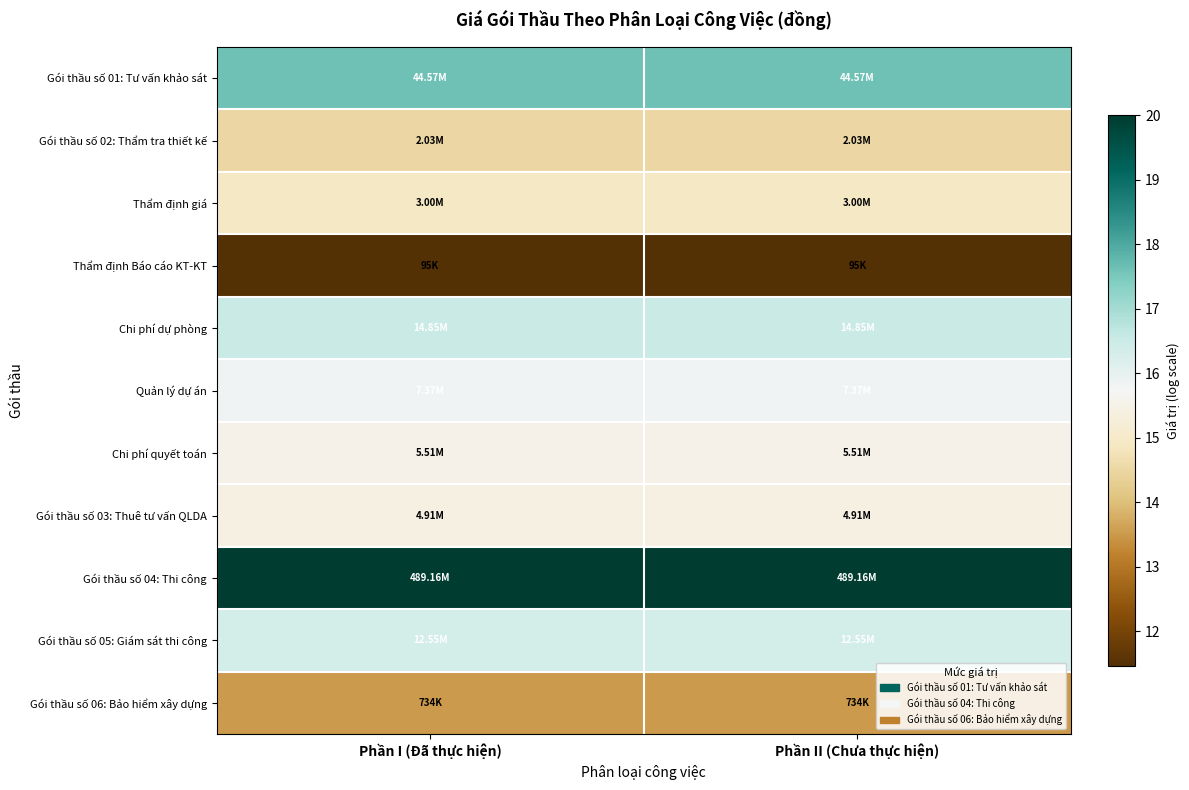

Reading left to right, transcribe all the data shown in this chart.

Gói thầu số 01: Tư vấn khảo sát: Phần I (Đã thực hiện)=17.6	Phần II (Chưa thực hiện)=17.6
Gói thầu số 02: Thẩm tra thiết kế: Phần I (Đã thực hiện)=14.5	Phần II (Chưa thực hiện)=14.5
Thẩm định giá: Phần I (Đã thực hiện)=14.9	Phần II (Chưa thực hiện)=14.9
Thẩm định Báo cáo KT-KT: Phần I (Đã thực hiện)=11.5	Phần II (Chưa thực hiện)=11.5
Chi phí dự phòng: Phần I (Đã thực hiện)=16.5	Phần II (Chưa thực hiện)=16.5
Quản lý dự án: Phần I (Đã thực hiện)=15.8	Phần II (Chưa thực hiện)=15.8
Chi phí quyết toán: Phần I (Đã thực hiện)=15.5	Phần II (Chưa thực hiện)=15.5
Gói thầu số 03: Thuê tư vấn QLDA: Phần I (Đã thực hiện)=15.4	Phần II (Chưa thực hiện)=15.4
Gói thầu số 04: Thi công: Phần I (Đã thực hiện)=20.0	Phần II (Chưa thực hiện)=20.0
Gói thầu số 05: Giám sát thi công: Phần I (Đã thực hiện)=16.3	Phần II (Chưa thực hiện)=16.3
Gói thầu số 06: Bảo hiểm xây dựng: Phần I (Đã thực hiện)=13.5	Phần II (Chưa thực hiện)=13.5